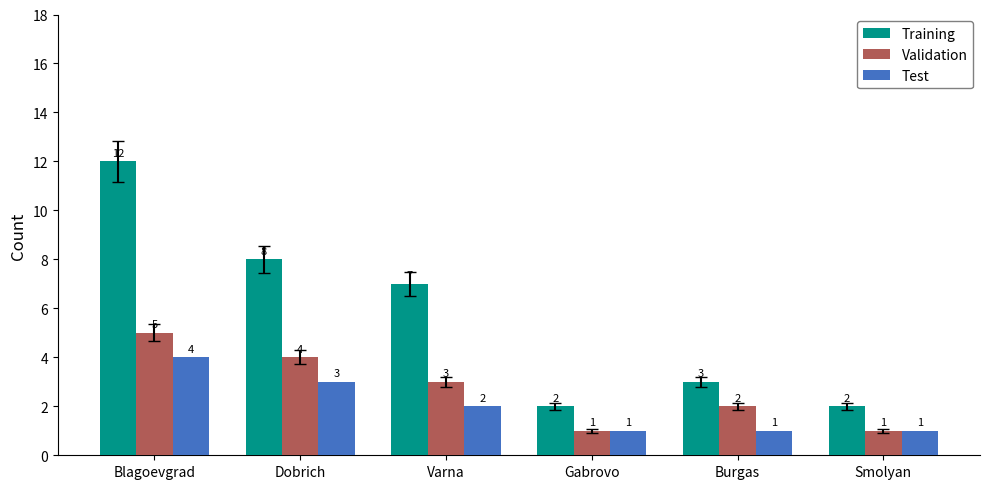

At which category is the sum across all series the highest?

Blagoevgrad